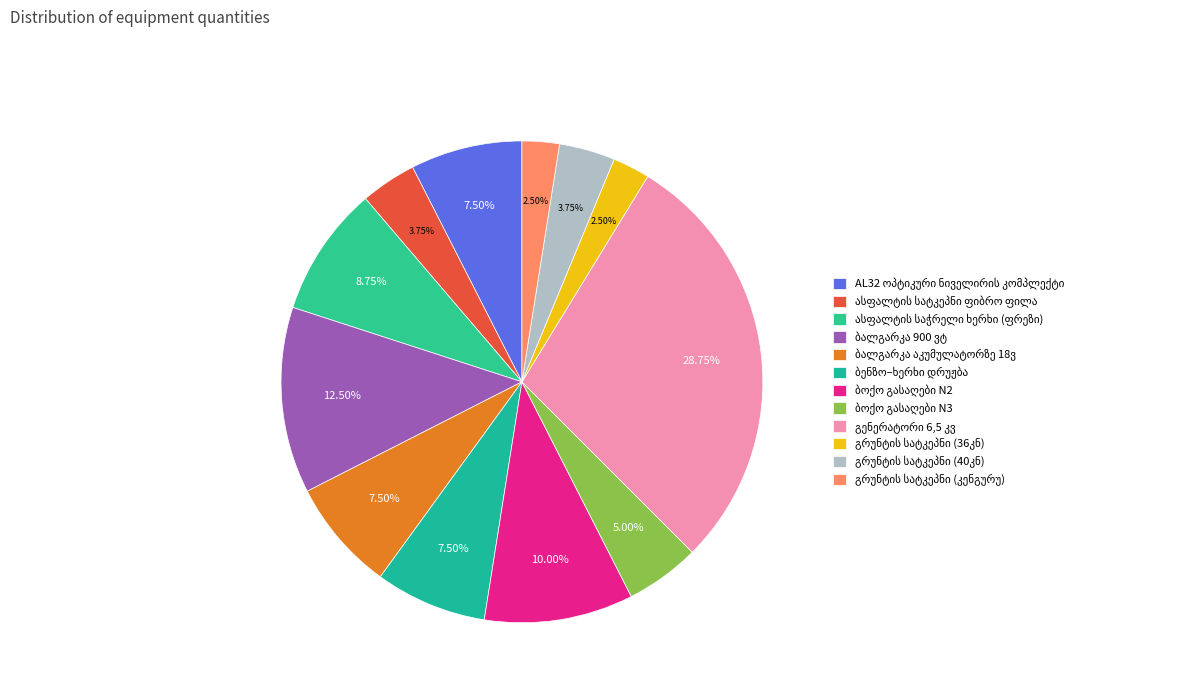

What percentage is the ბენზო–ხერხი დრუჟბა slice, to the nearest percent?

8%